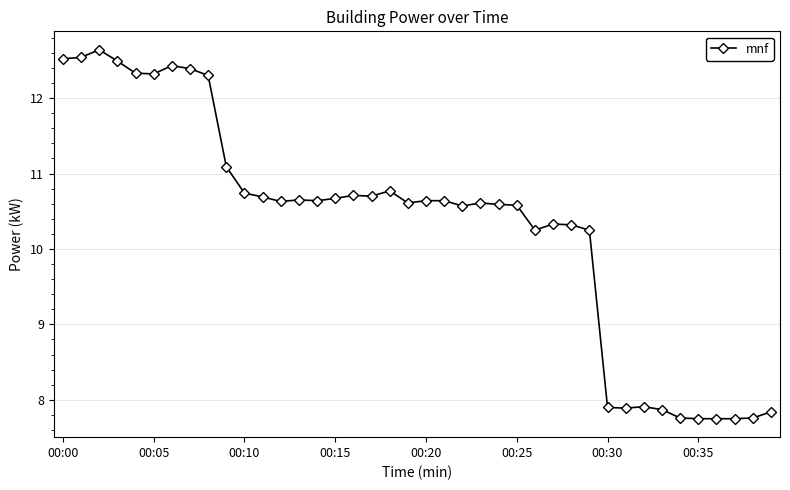

What is the sum of all values?

412.8